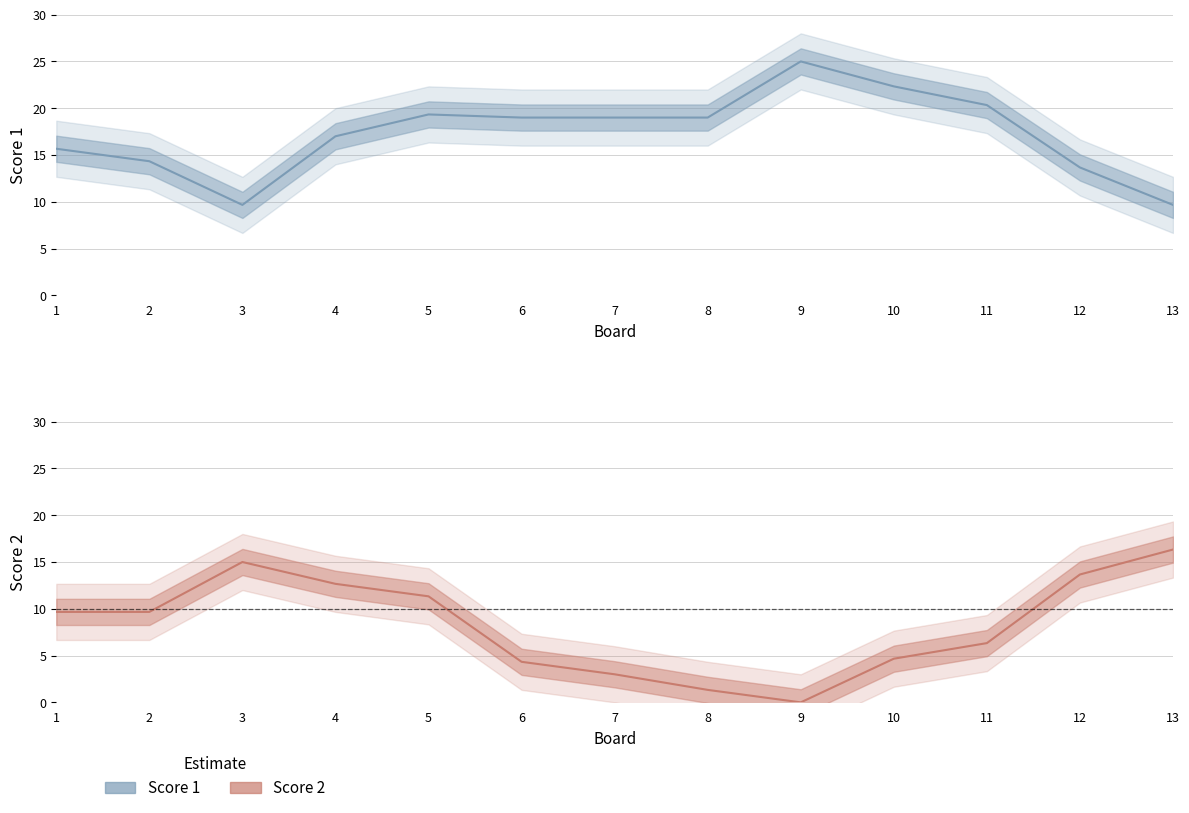

What is the value of the Score 1 point at the 9th from the left?

25